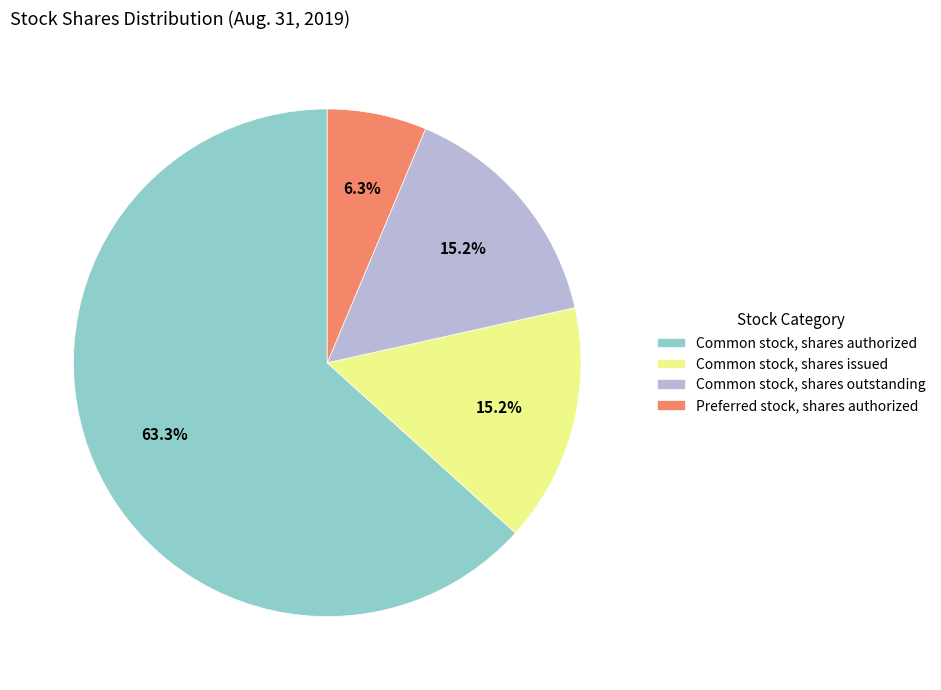

To the nearest percent, what is the average slice percentage?

25%